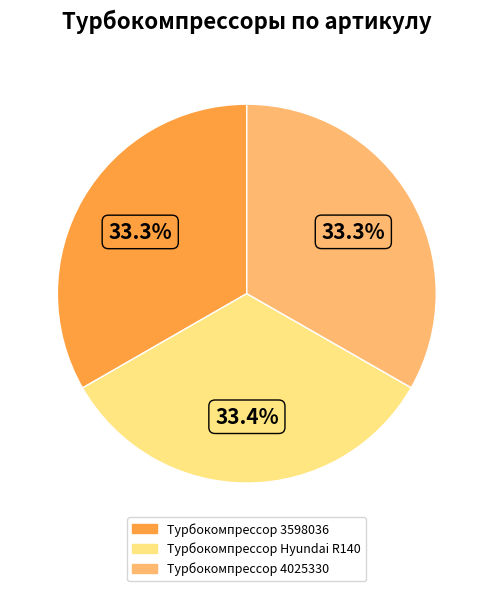

Approximately how many times larger is the value at Турбокомпрессор Hyundai R140 compared to Турбокомпрессор 4025330?

1.0